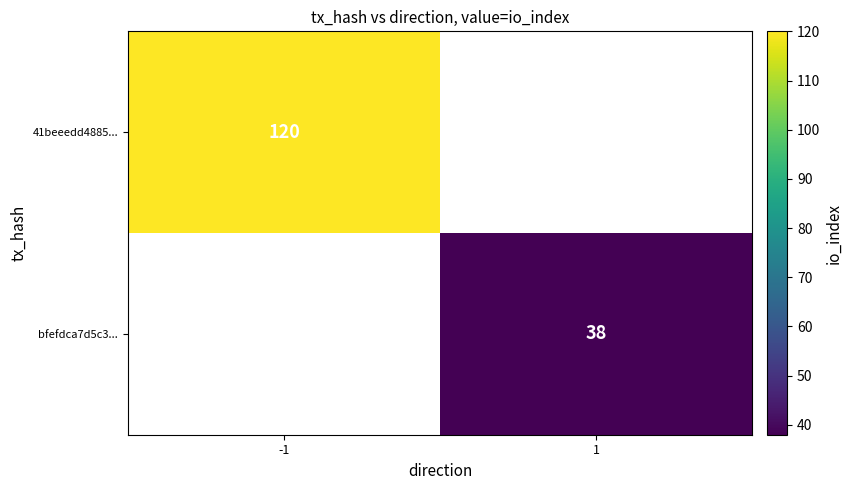

Which has a higher value, 1 or -1?

-1